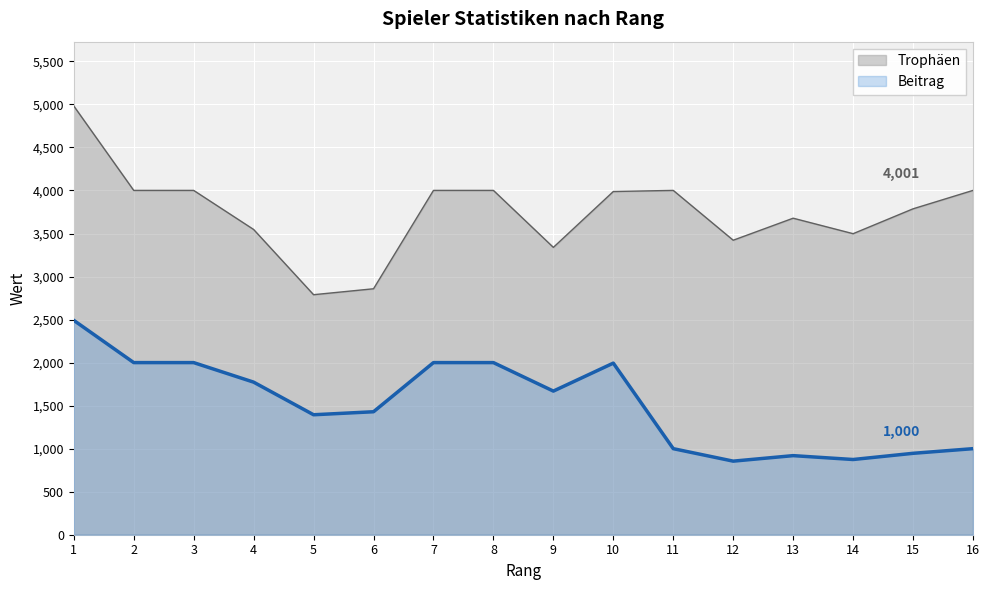

What is the total value across all series at 15?

4733